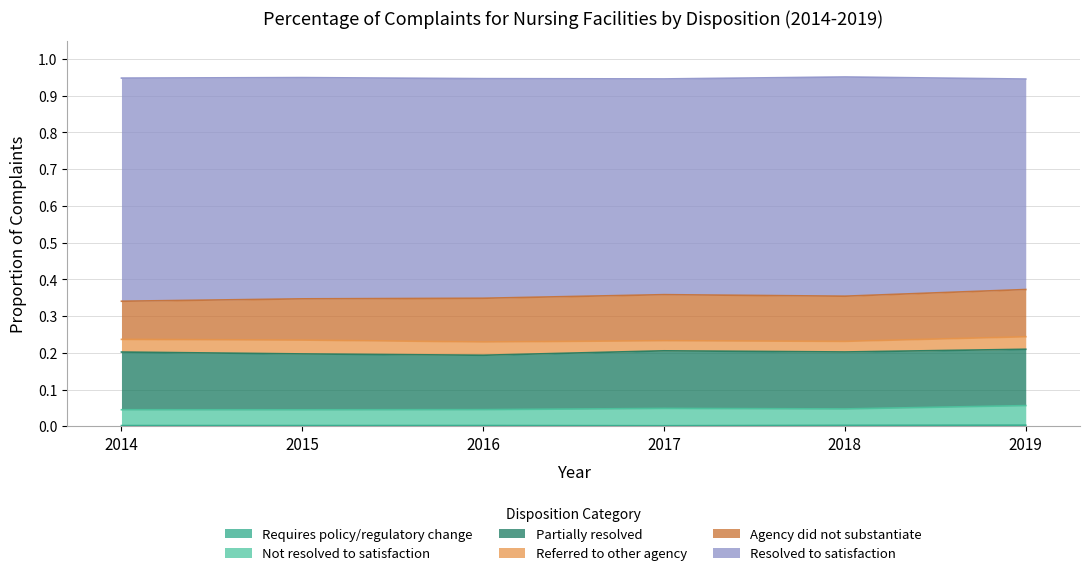

At how many categories does at least one series exceed 0?

6